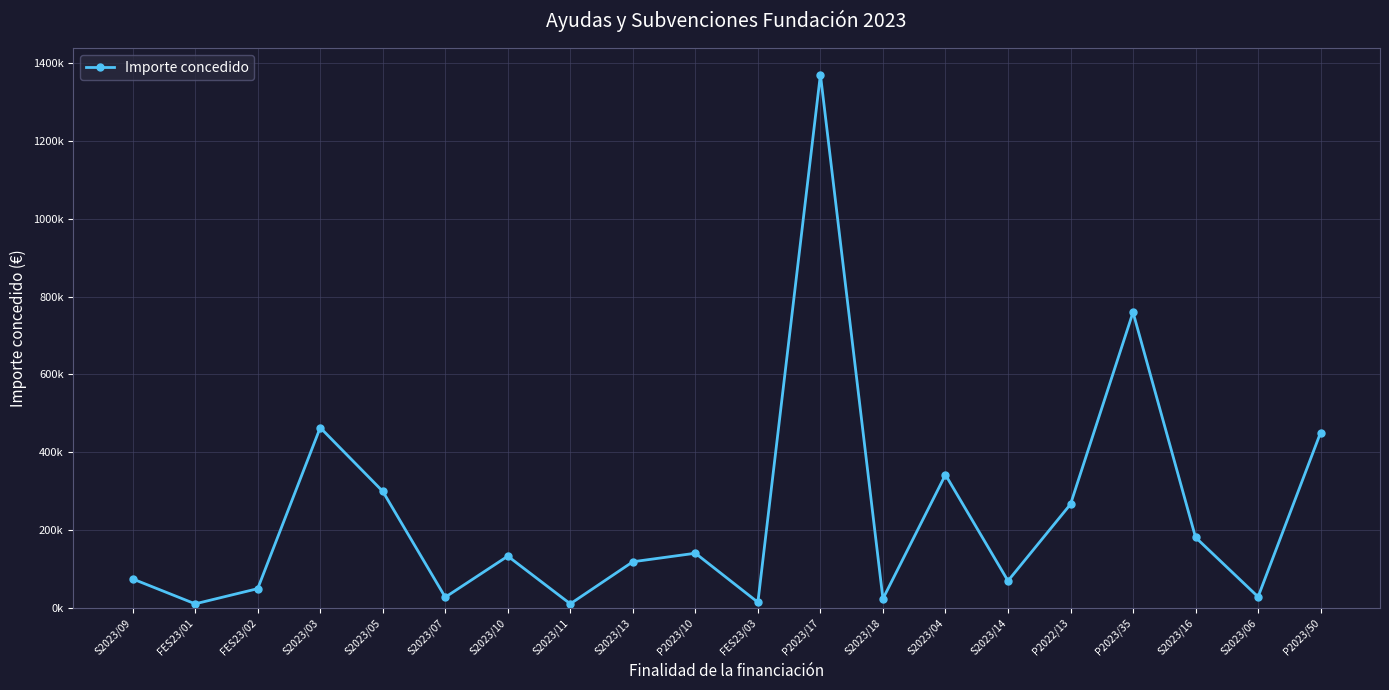

At which label does the data first exceed 133500?

S2023/03